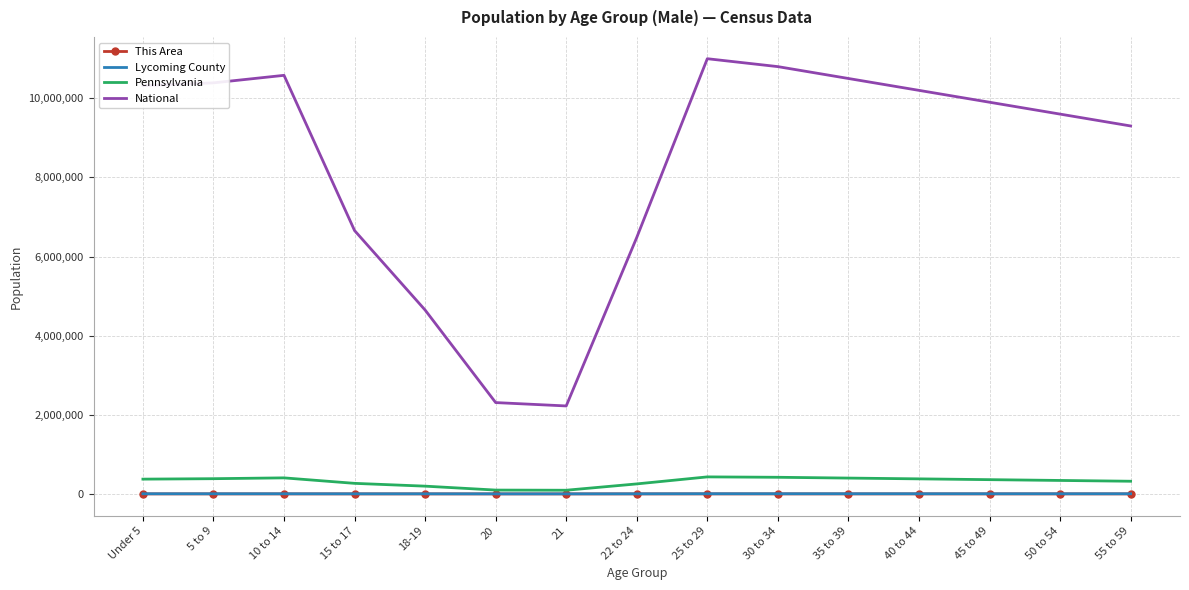

Which series changed the most between 5 to 9 and 18-19?

National